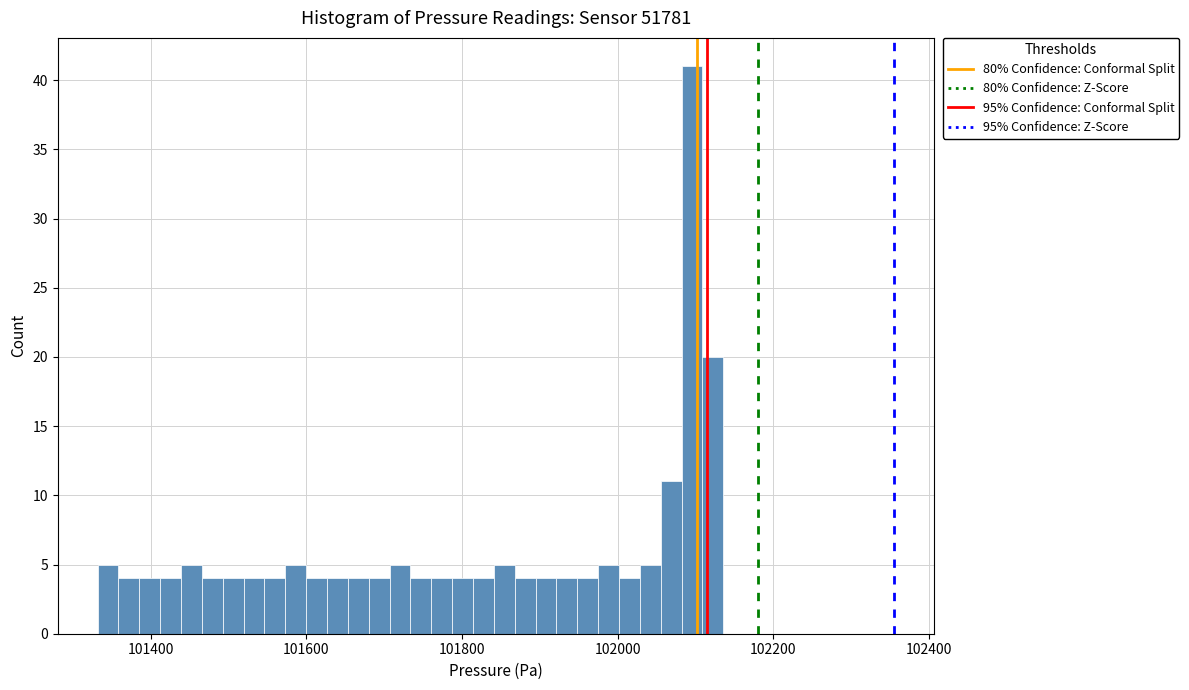

Read against the x-axis, roughly where is the centre of the tallest bar?

102100